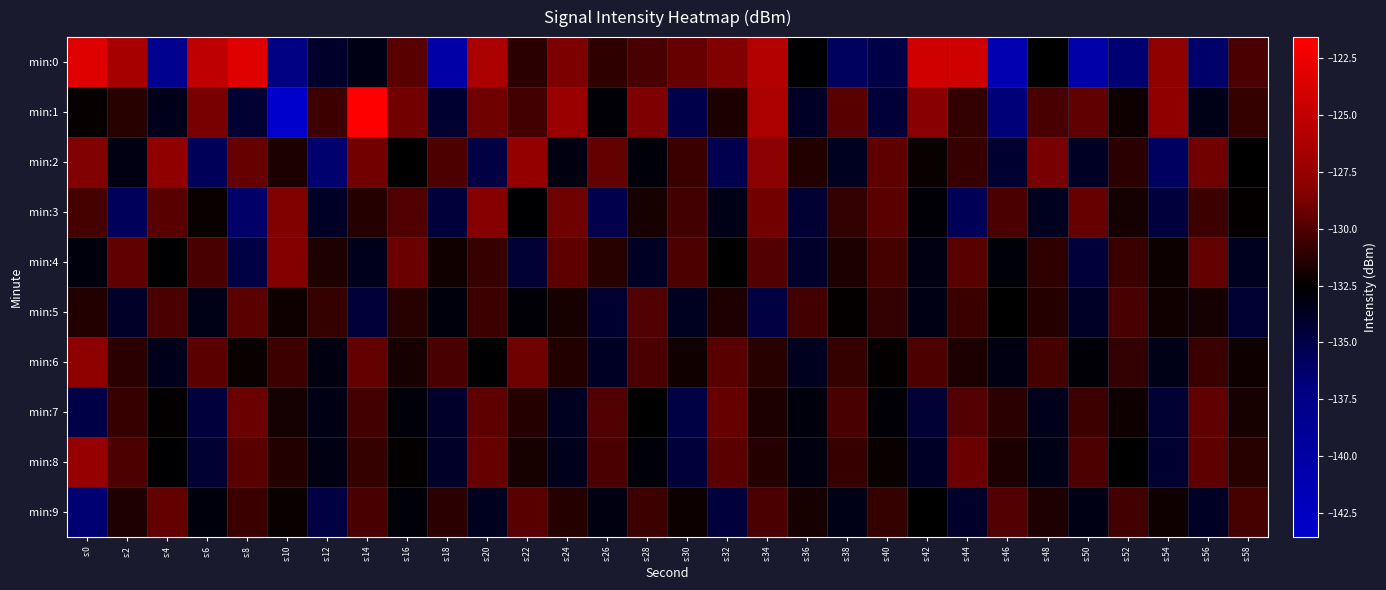

Reading right to left, extract all data points from this chart.

min:0: s:58=-130.2	s:56=-136.2	s:54=-128.0	s:52=-136.4	s:50=-140.5	s:48=-132.6	s:46=-141.2	s:44=-124.4	s:42=-124.4	s:40=-135.0	s:38=-135.8	s:36=-132.7	s:34=-125.9	s:32=-128.5	s:30=-129.4	s:28=-130.3	s:26=-131.1	s:24=-128.6	s:22=-131.3	s:20=-126.4	s:18=-140.2	s:16=-129.8	s:14=-133.3	s:12=-134.1	s:10=-137.2	s:8=-123.3	s:6=-125.2	s:4=-138.2	s:2=-126.6	s:0=-123.5
min:1: s:58=-130.9	s:56=-133.4	s:54=-127.8	s:52=-132.1	s:50=-129.5	s:48=-130.3	s:46=-136.7	s:44=-131.0	s:42=-128.2	s:40=-134.5	s:38=-129.8	s:36=-133.9	s:34=-126.4	s:32=-131.7	s:30=-135.1	s:28=-128.6	s:26=-132.8	s:24=-127.3	s:22=-130.5	s:20=-129.1	s:18=-134.2	s:16=-128.9	s:14=-121.6	s:12=-130.7	s:10=-143.5	s:8=-134.3	s:6=-128.7	s:4=-133.5	s:2=-131.3	s:0=-132.4
min:2: s:58=-132.6	s:56=-129.0	s:54=-135.9	s:52=-131.2	s:50=-133.8	s:48=-128.7	s:46=-134.2	s:44=-130.8	s:42=-132.3	s:40=-129.6	s:38=-133.7	s:36=-131.5	s:34=-128.1	s:32=-135.3	s:30=-130.7	s:28=-132.9	s:26=-129.4	s:24=-133.1	s:22=-127.6	s:20=-134.8	s:18=-130.1	s:16=-132.5	s:14=-128.9	s:12=-136.4	s:10=-131.7	s:8=-129.3	s:6=-135.6	s:4=-127.8	s:2=-133.2	s:0=-128.5
min:3: s:58=-132.4	s:56=-130.6	s:54=-134.7	s:52=-131.9	s:50=-129.3	s:48=-133.6	s:46=-130.2	s:44=-135.5	s:42=-132.8	s:40=-129.7	s:38=-131.0	s:36=-134.3	s:34=-128.9	s:32=-133.4	s:30=-130.5	s:28=-131.8	s:26=-135.2	s:24=-129.1	s:22=-132.7	s:20=-128.3	s:18=-134.6	s:16=-130.0	s:14=-131.4	s:12=-133.9	s:10=-128.5	s:8=-136.1	s:6=-132.3	s:4=-129.8	s:2=-135.7	s:0=-130.4
min:4: s:58=-133.6	s:56=-129.4	s:54=-132.2	s:52=-130.7	s:50=-134.6	s:48=-131.1	s:46=-132.9	s:44=-129.8	s:42=-133.2	s:40=-130.4	s:38=-131.7	s:36=-134.1	s:34=-129.9	s:32=-132.5	s:30=-130.1	s:28=-133.8	s:26=-131.3	s:24=-129.6	s:22=-134.4	s:20=-130.8	s:18=-132.0	s:16=-129.2	s:14=-133.5	s:12=-131.6	s:10=-128.4	s:8=-134.9	s:6=-130.3	s:4=-132.7	s:2=-129.5	s:0=-133.0
min:5: s:58=-134.3	s:56=-131.9	s:54=-132.0	s:52=-130.3	s:50=-133.9	s:48=-131.4	s:46=-132.6	s:44=-130.7	s:42=-133.3	s:40=-131.0	s:38=-132.4	s:36=-130.5	s:34=-134.8	s:32=-131.6	s:30=-133.7	s:28=-130.0	s:26=-134.2	s:24=-131.8	s:22=-132.8	s:20=-130.6	s:18=-133.0	s:16=-131.3	s:14=-134.5	s:12=-130.9	s:10=-132.1	s:8=-129.7	s:6=-133.4	s:4=-130.2	s:2=-134.0	s:0=-131.5
min:6: s:58=-132.1	s:56=-130.7	s:54=-133.4	s:52=-131.0	s:50=-132.8	s:48=-130.4	s:46=-133.2	s:44=-131.7	s:42=-130.1	s:40=-132.4	s:38=-130.9	s:36=-133.6	s:34=-131.3	s:32=-129.8	s:30=-132.0	s:28=-130.2	s:26=-133.8	s:24=-131.5	s:22=-129.1	s:20=-132.7	s:18=-130.3	s:16=-131.8	s:14=-129.4	s:12=-133.1	s:10=-130.6	s:8=-132.3	s:6=-129.7	s:4=-133.5	s:2=-131.2	s:0=-128.0
min:7: s:58=-131.8	s:56=-129.5	s:54=-134.3	s:52=-132.1	s:50=-130.6	s:48=-133.5	s:46=-131.2	s:44=-129.9	s:42=-134.4	s:40=-132.8	s:38=-130.3	s:36=-133.0	s:34=-131.7	s:32=-129.3	s:30=-134.9	s:28=-132.6	s:26=-130.0	s:24=-133.7	s:22=-131.4	s:20=-129.6	s:18=-134.1	s:16=-132.9	s:14=-130.5	s:12=-133.3	s:10=-131.9	s:8=-129.2	s:6=-134.7	s:4=-132.4	s:2=-130.8	s:0=-135.0
min:8: s:58=-131.3	s:56=-129.6	s:54=-134.2	s:52=-132.6	s:50=-130.1	s:48=-133.4	s:46=-131.7	s:44=-129.2	s:42=-133.9	s:40=-132.3	s:38=-130.8	s:36=-133.1	s:34=-131.4	s:32=-129.7	s:30=-134.6	s:28=-132.9	s:26=-130.2	s:24=-133.5	s:22=-131.8	s:20=-129.3	s:18=-134.0	s:16=-132.4	s:14=-130.9	s:12=-133.2	s:10=-131.5	s:8=-129.8	s:6=-134.3	s:4=-132.7	s:2=-130.1	s:0=-127.5
min:9: s:58=-130.4	s:56=-133.8	s:54=-132.1	s:52=-130.5	s:50=-133.3	s:48=-131.6	s:46=-130.0	s:44=-134.1	s:42=-132.5	s:40=-130.9	s:38=-133.4	s:36=-131.8	s:34=-130.2	s:32=-134.7	s:30=-132.2	s:28=-130.6	s:26=-133.1	s:24=-131.4	s:22=-129.8	s:20=-133.6	s:18=-131.2	s:16=-132.9	s:14=-130.3	s:12=-134.8	s:10=-132.3	s:8=-130.7	s:6=-133.0	s:4=-129.4	s:2=-131.6	s:0=-136.5